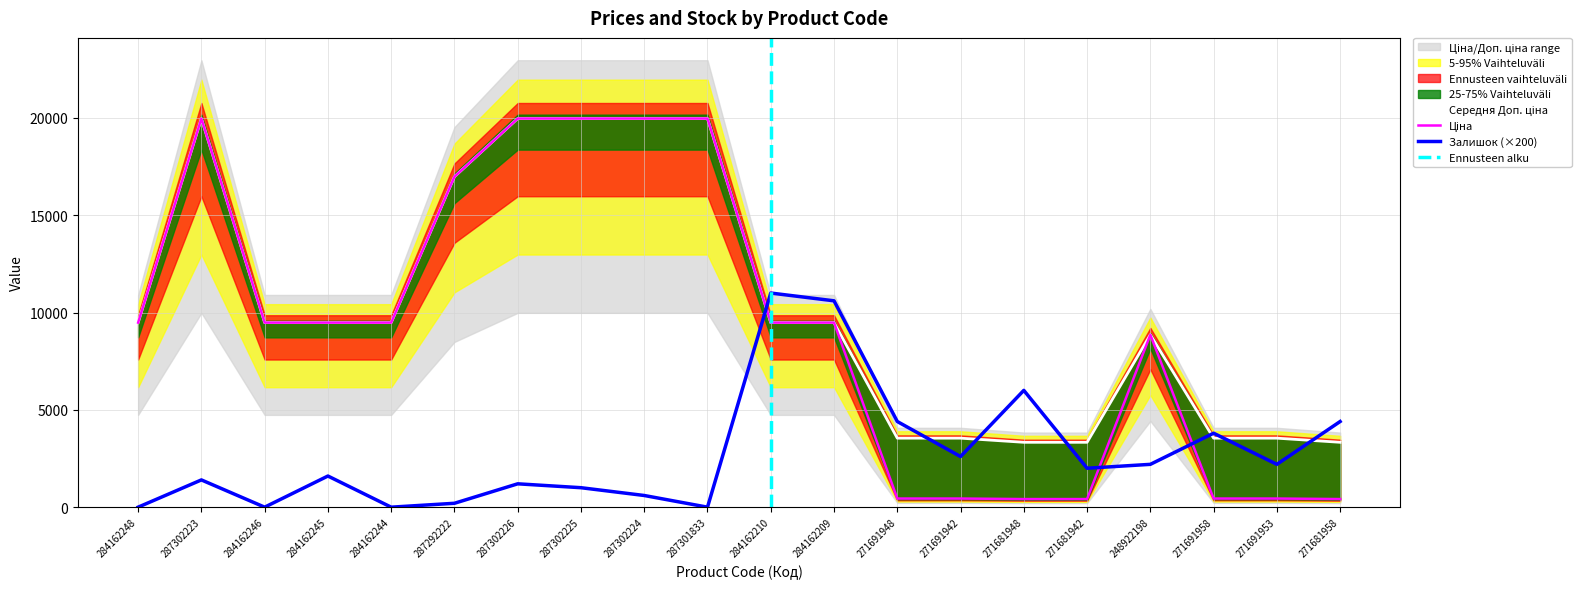

What is the average value of the Залишок series?

2760.0